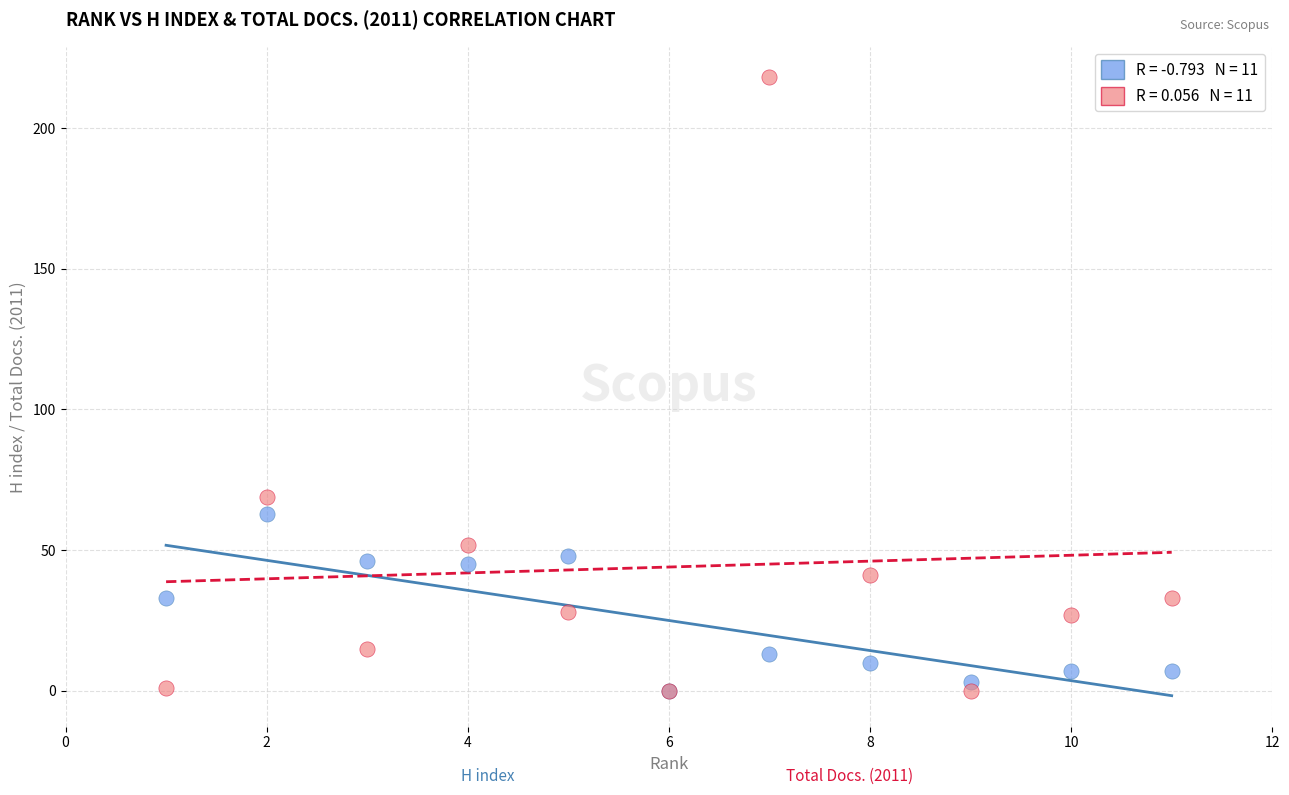

Across all series, what Y value is closest to 109?

69